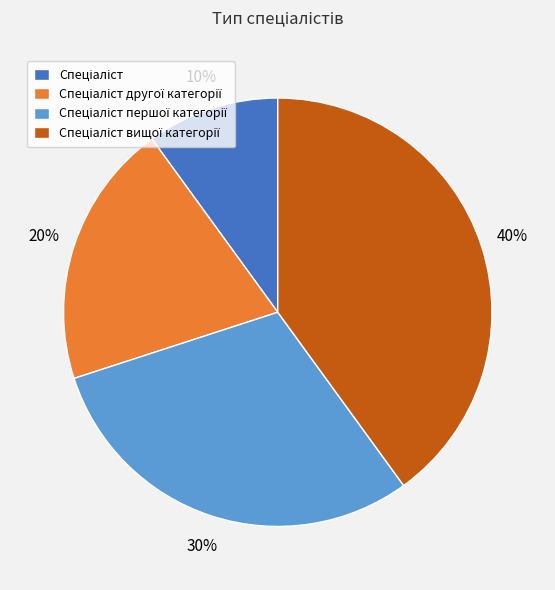

Is there any slice that represents more than half of the pie?

No